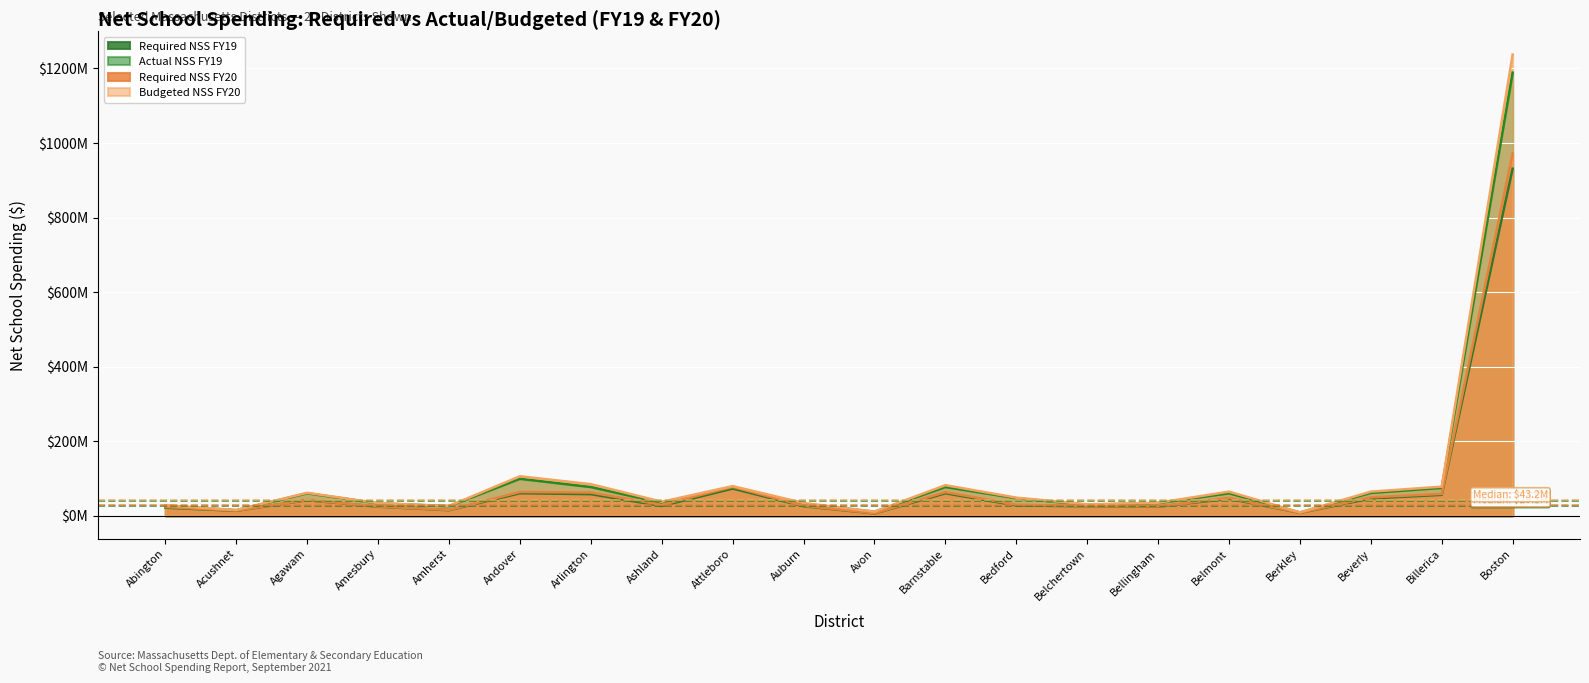

At which category does the chart reach its minimum across all series?

Avon